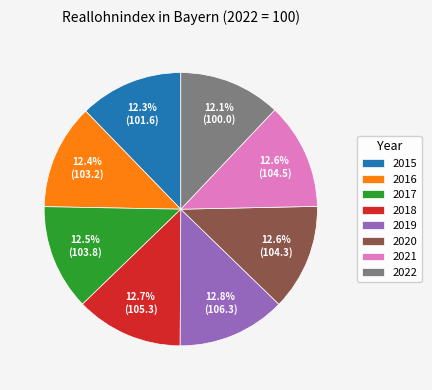

To the nearest percent, what portion does 2018 represent?

13%